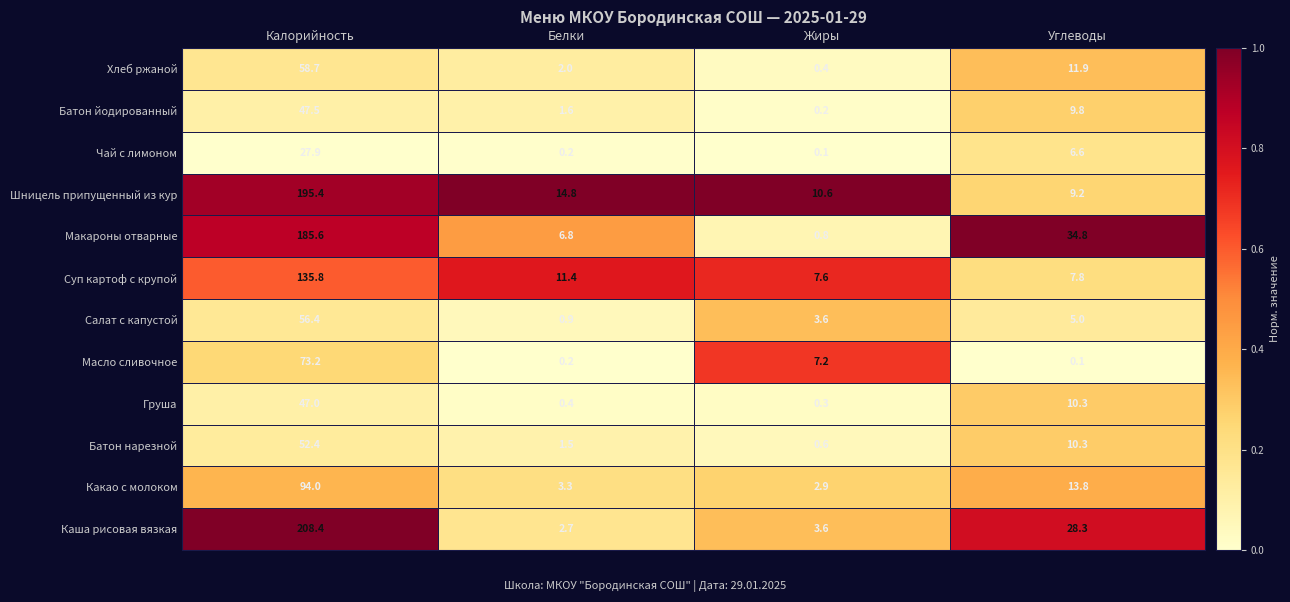

At which category is the sum across all series the highest?

Калорийность